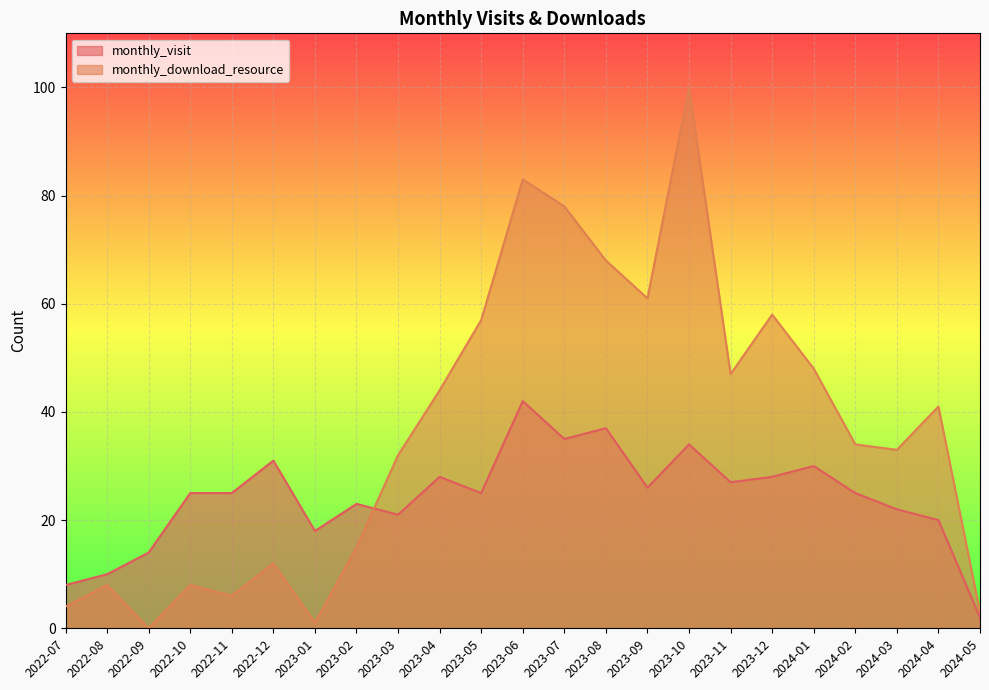

Reading left to right, transcribe all the data shown in this chart.

monthly_visit: 2022-07=8	2022-08=10	2022-09=14	2022-10=25	2022-11=25	2022-12=31	2023-01=18	2023-02=23	2023-03=21	2023-04=28	2023-05=25	2023-06=42	2023-07=35	2023-08=37	2023-09=26	2023-10=34	2023-11=27	2023-12=28	2024-01=30	2024-02=25	2024-03=22	2024-04=20	2024-05=2
monthly_download_resource: 2022-07=4	2022-08=8	2022-09=0	2022-10=8	2022-11=6	2022-12=12	2023-01=1	2023-02=15	2023-03=32	2023-04=44	2023-05=57	2023-06=83	2023-07=78	2023-08=68	2023-09=61	2023-10=100	2023-11=47	2023-12=58	2024-01=48	2024-02=34	2024-03=33	2024-04=41	2024-05=3